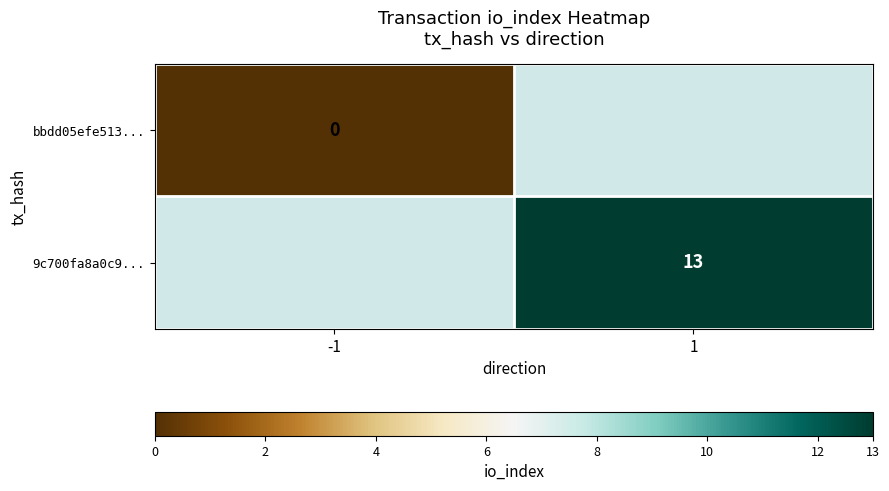

At which category does the chart reach its minimum across all series?

-1